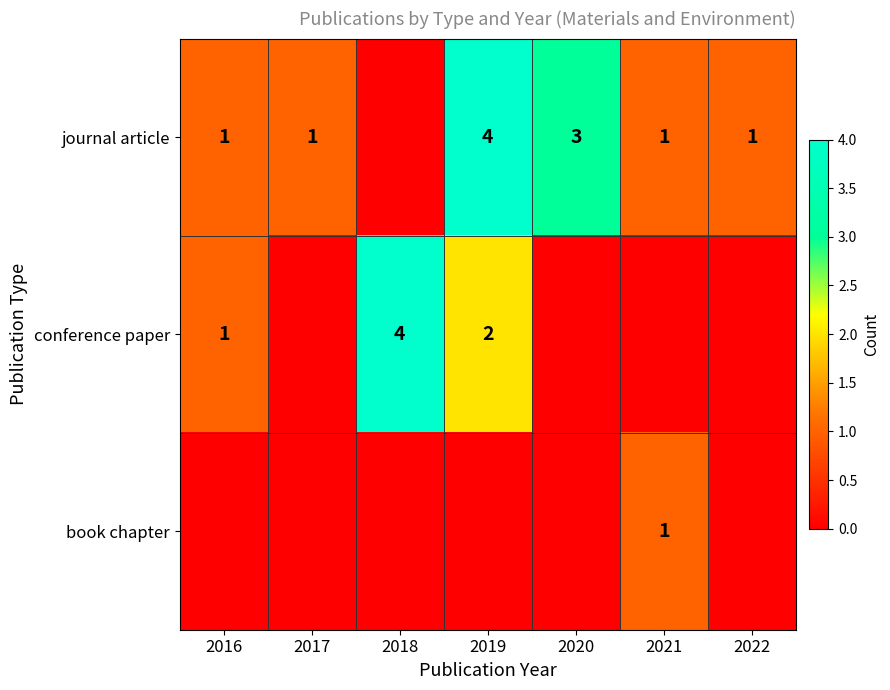

The value of conference paper at 2018 is 6. True or false?

False